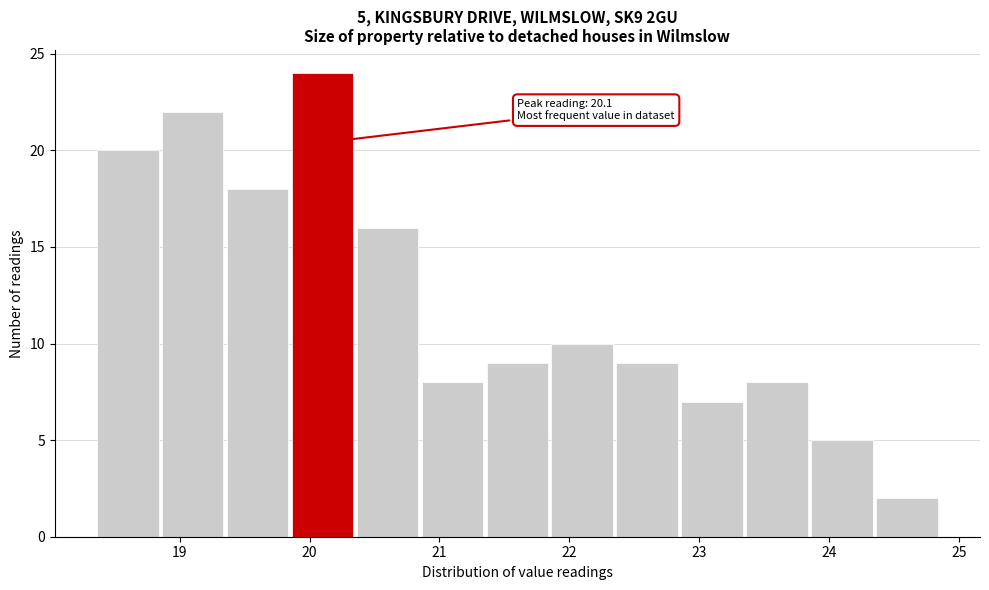

Which range on the x-axis has the tallest bar?

19.85 to 20.35